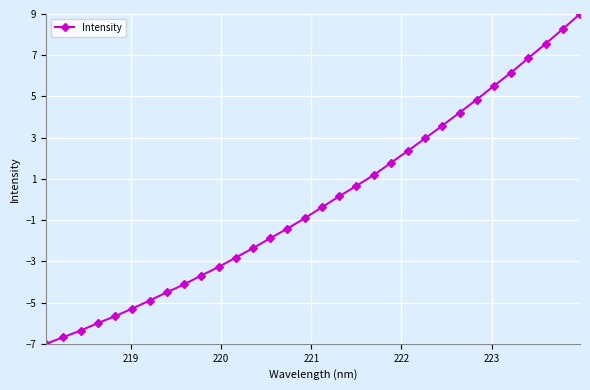

True or false: there are more than 2 points higher than both neighbors.

False